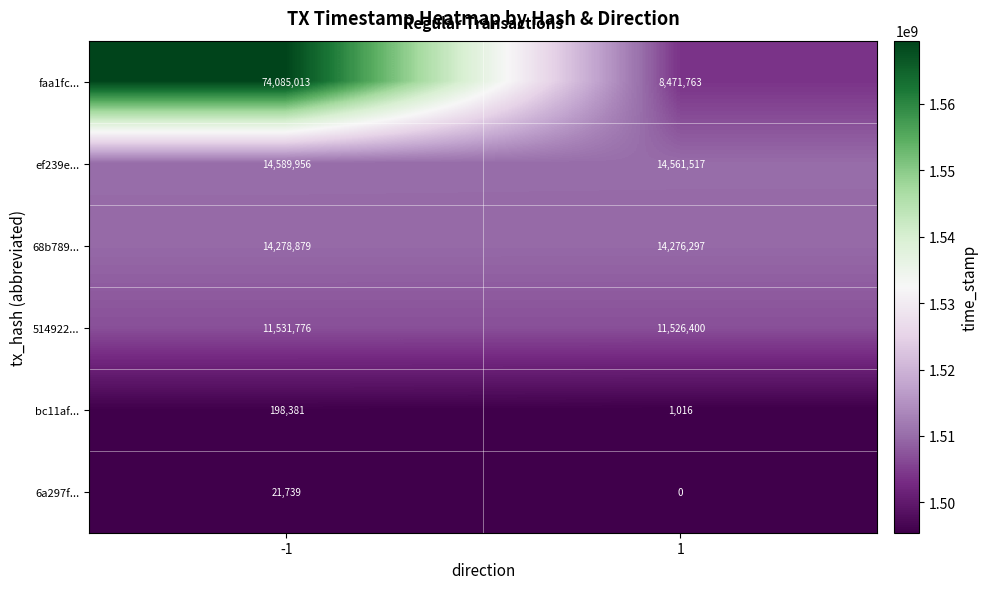

Which series has the largest range (max minus min)?

faa1fc...